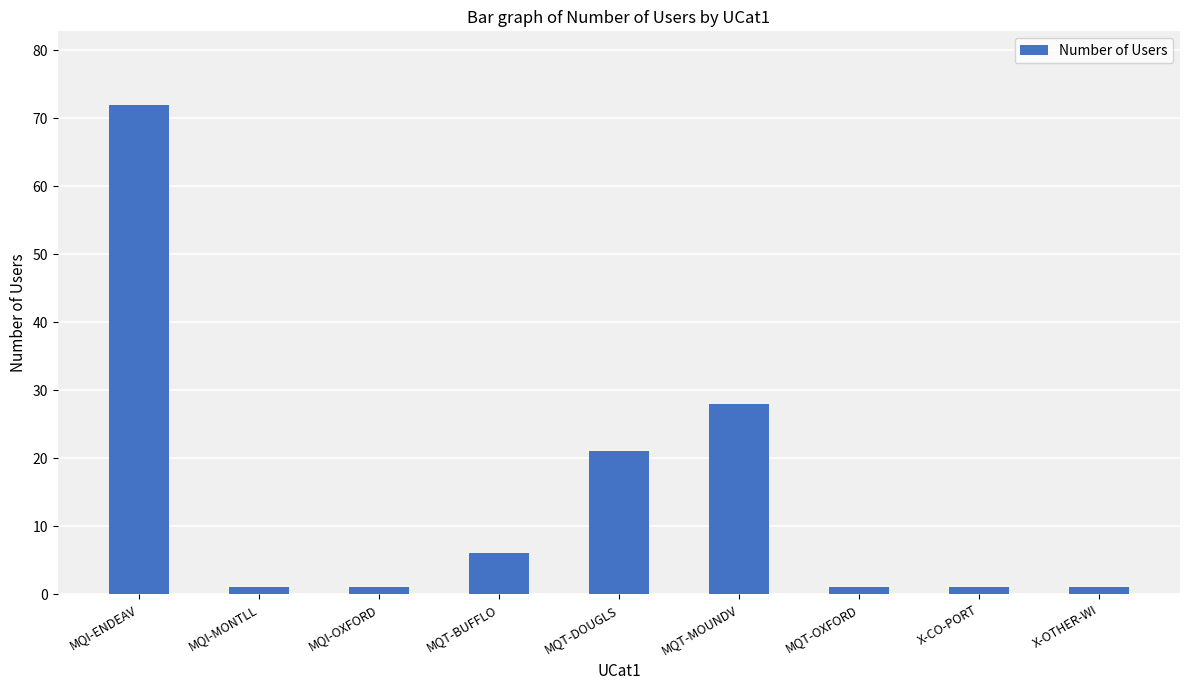

How many data points does each series have?

9